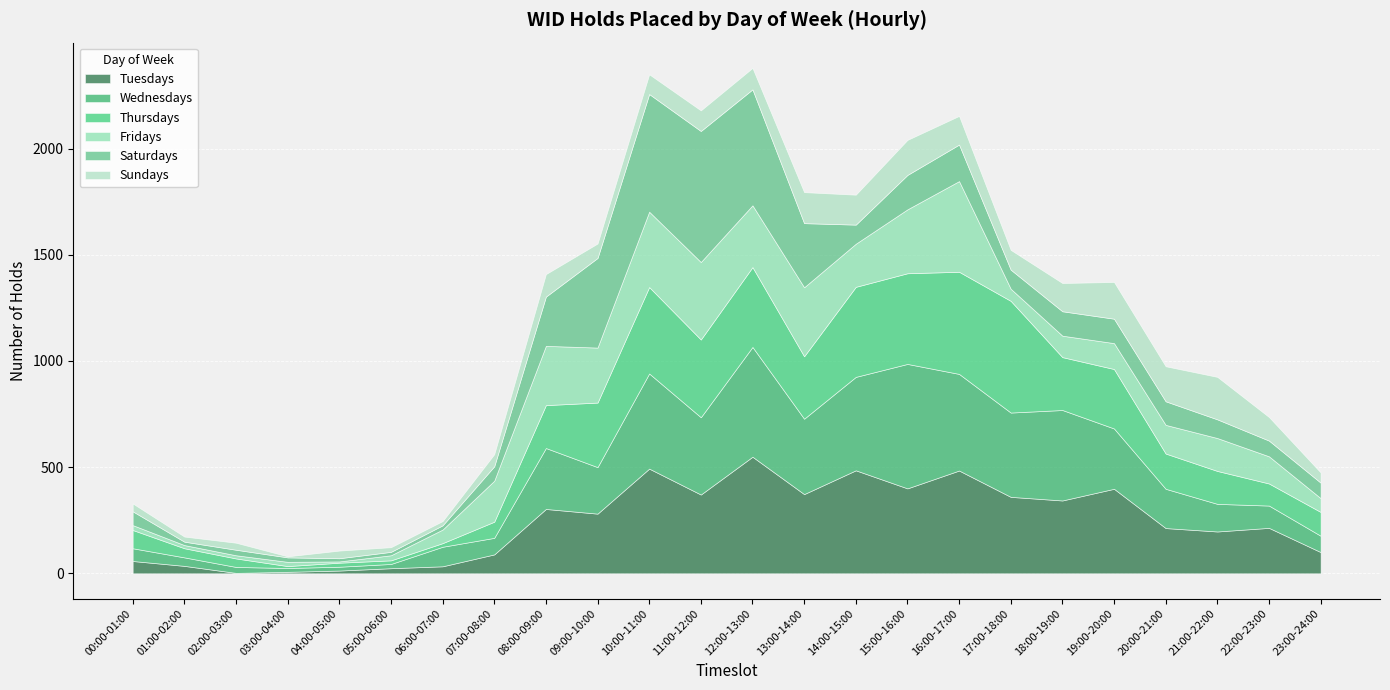

What position from the left is 20:00-21:00?

21